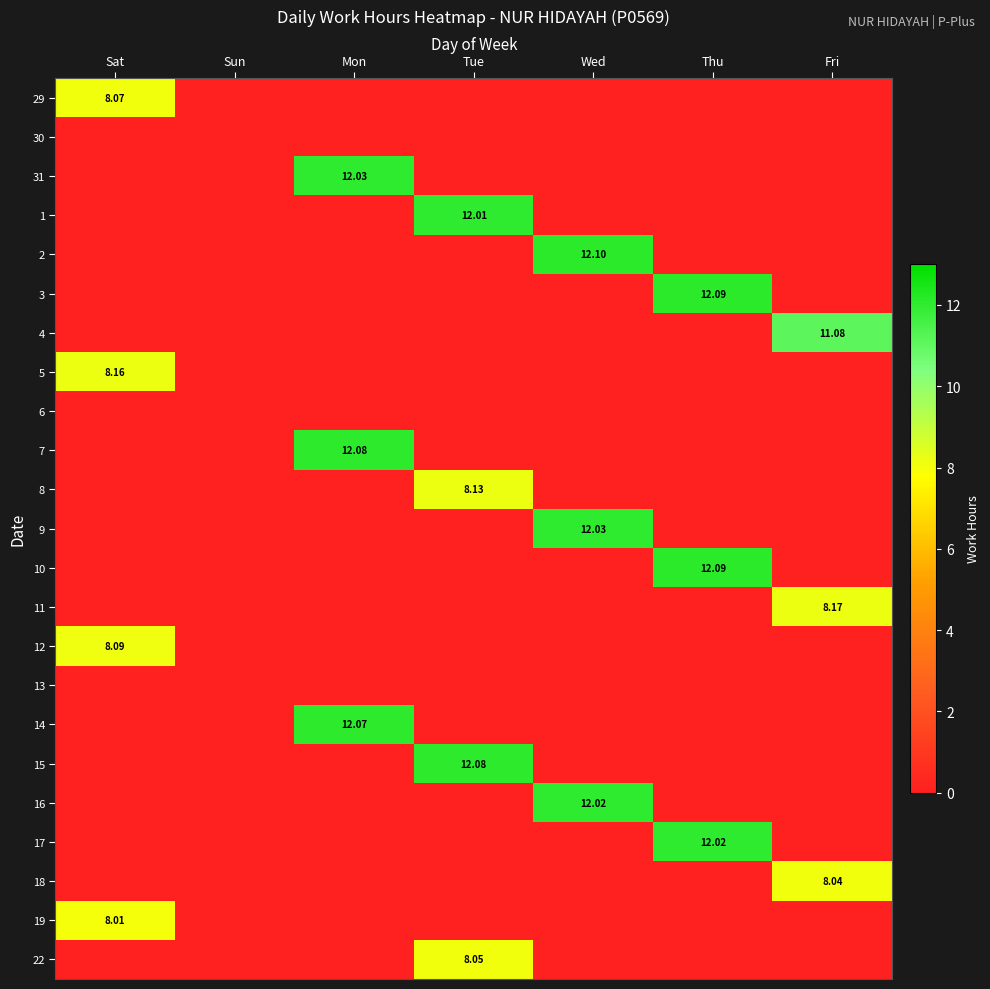

What is the difference between the highest and lowest values at Wed?

12.1